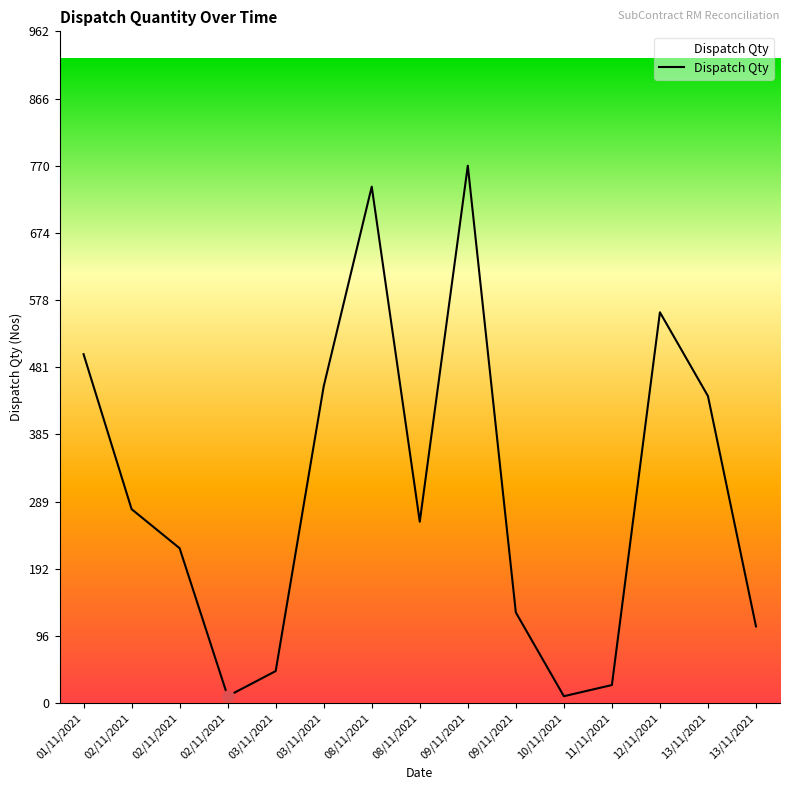

At which category does the data reach its first local valley?

02/11/2021